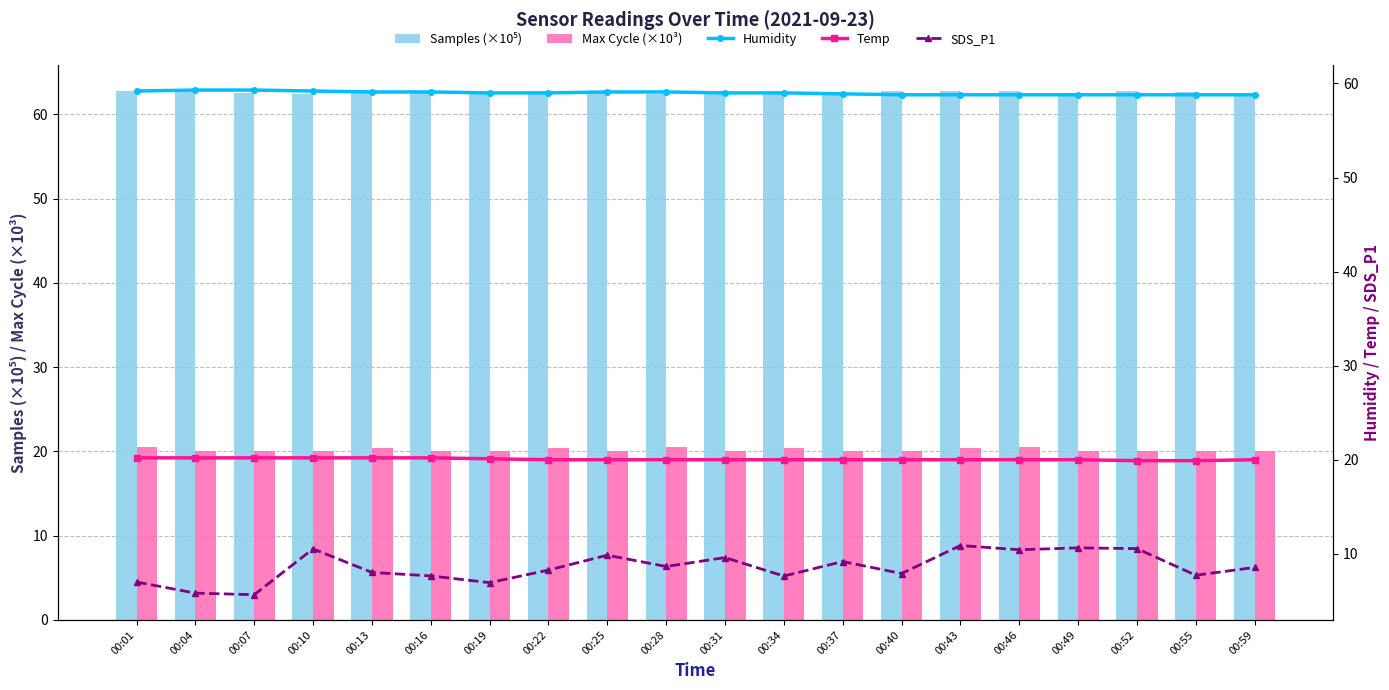

True or false: SDS_P1 has a value of 4.4 at 00:01.

False